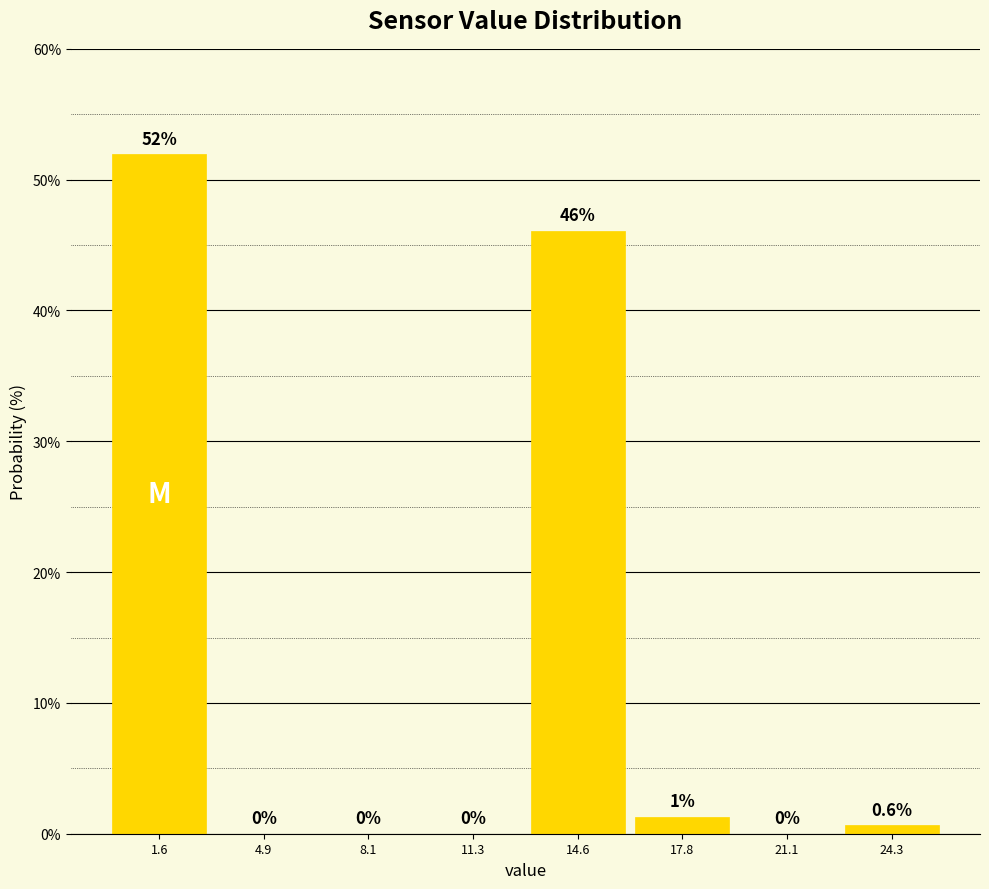

Over which range of the x-axis is the bar tallest?

0.0 to 3.0